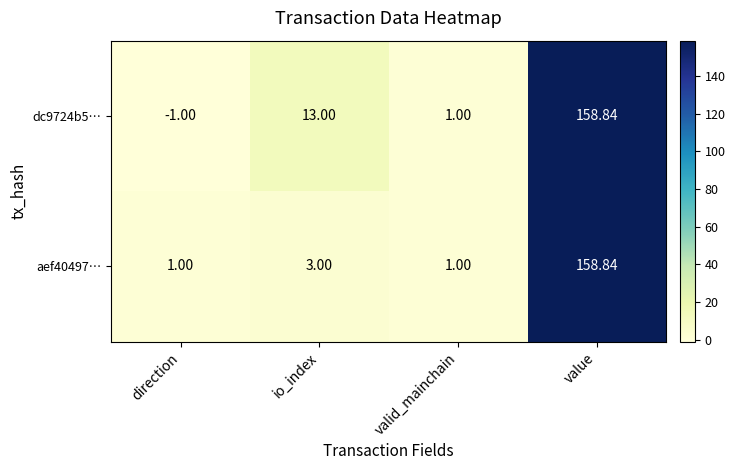

How many series are shown in this chart?

2